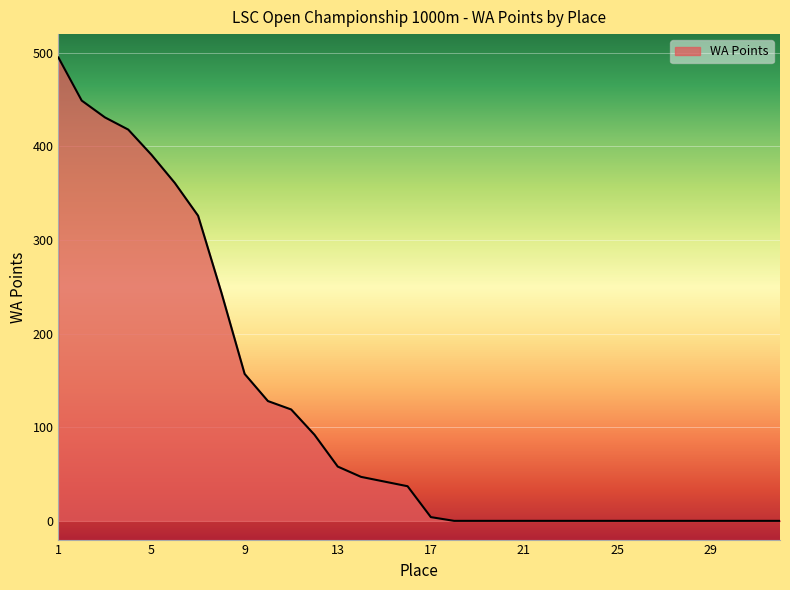

Does the chart display data point markers on the line(s)?

No